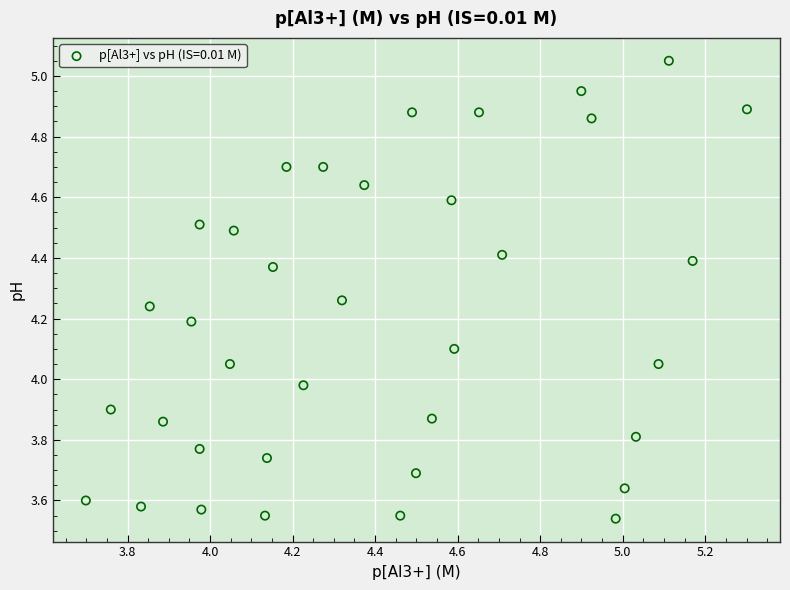

What is the range of X values (max minus min)?

1.6